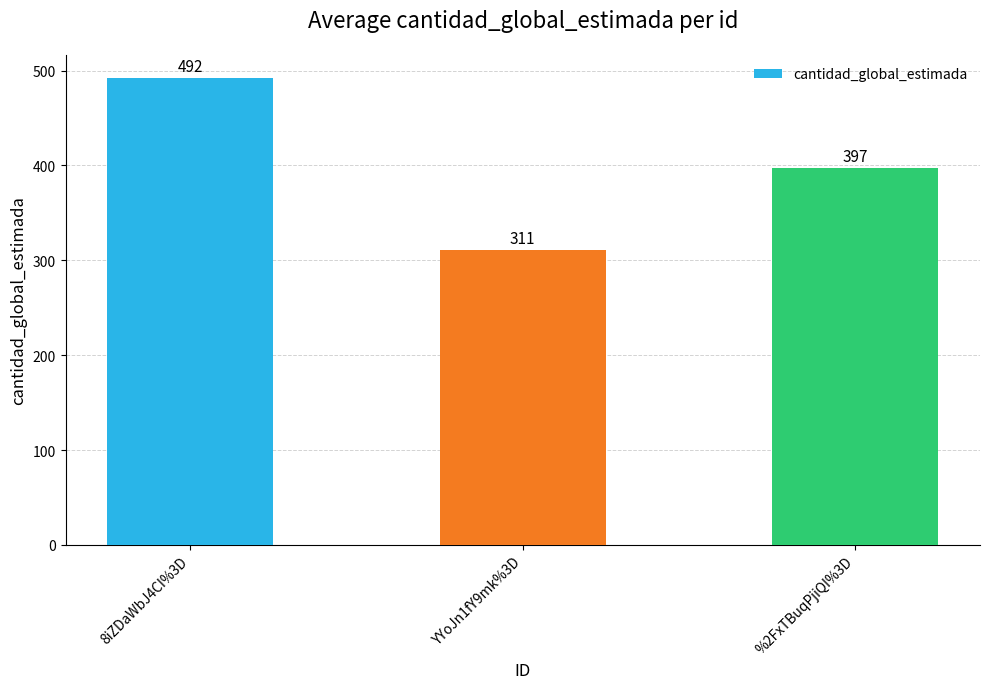

List the labels in order of value, smallest first.

YYoJn1fY9mk%3D, %2FxTBuqPjiQI%3D, 8iZDaWbJ4CI%3D